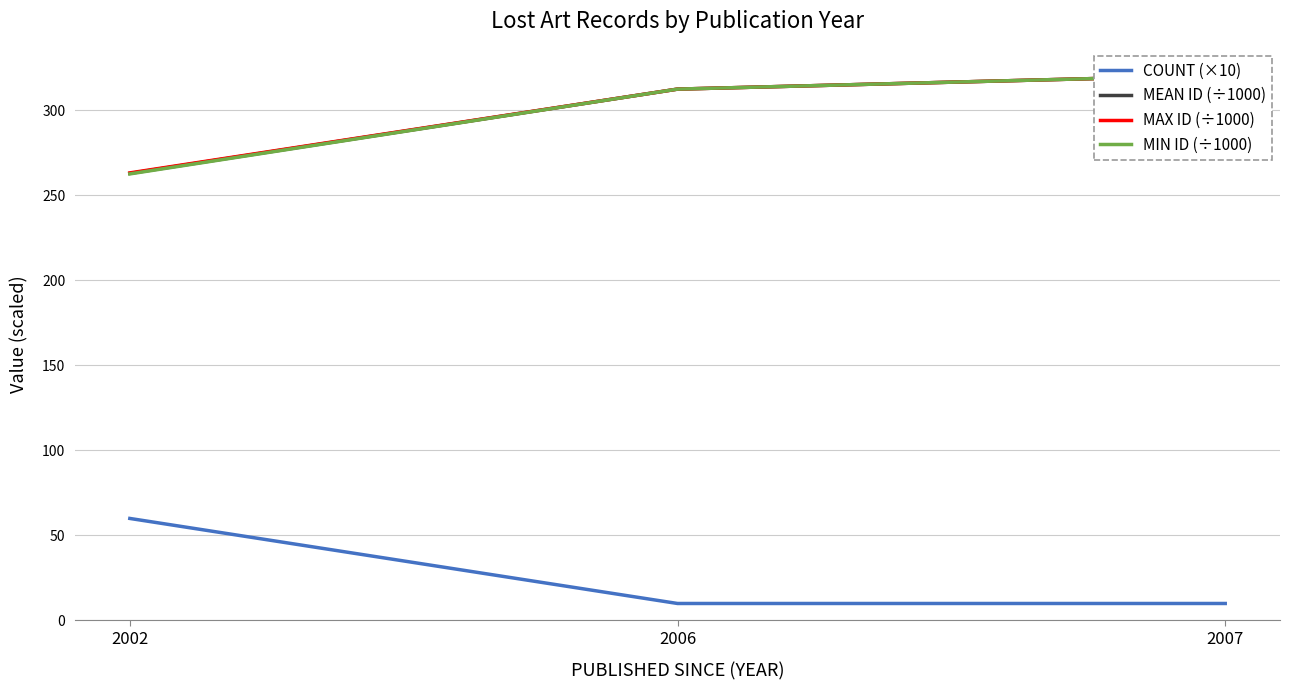

What is the highest value of the MIN ID (÷1000) series?

320.6